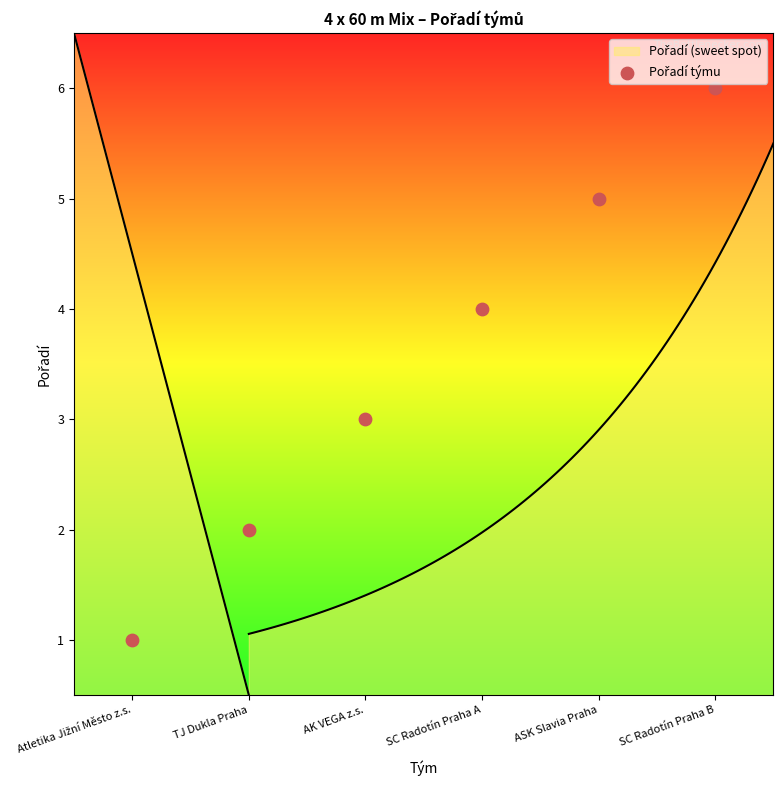

What is the change in value from Atletika Jižní Město z.s. to AK VEGA z.s.?

+2